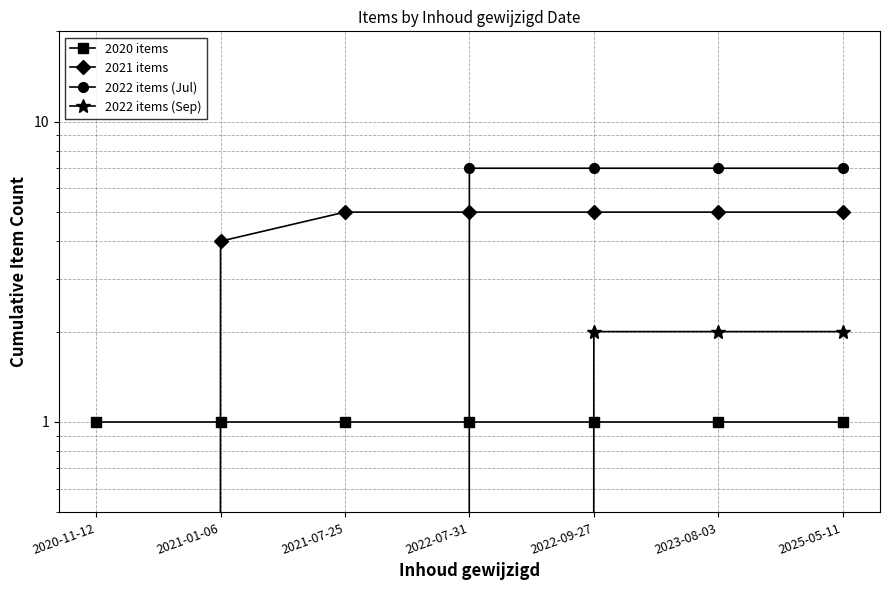

Which series changed the most between 2021-01-06 and 2021-07-25?

2021 items